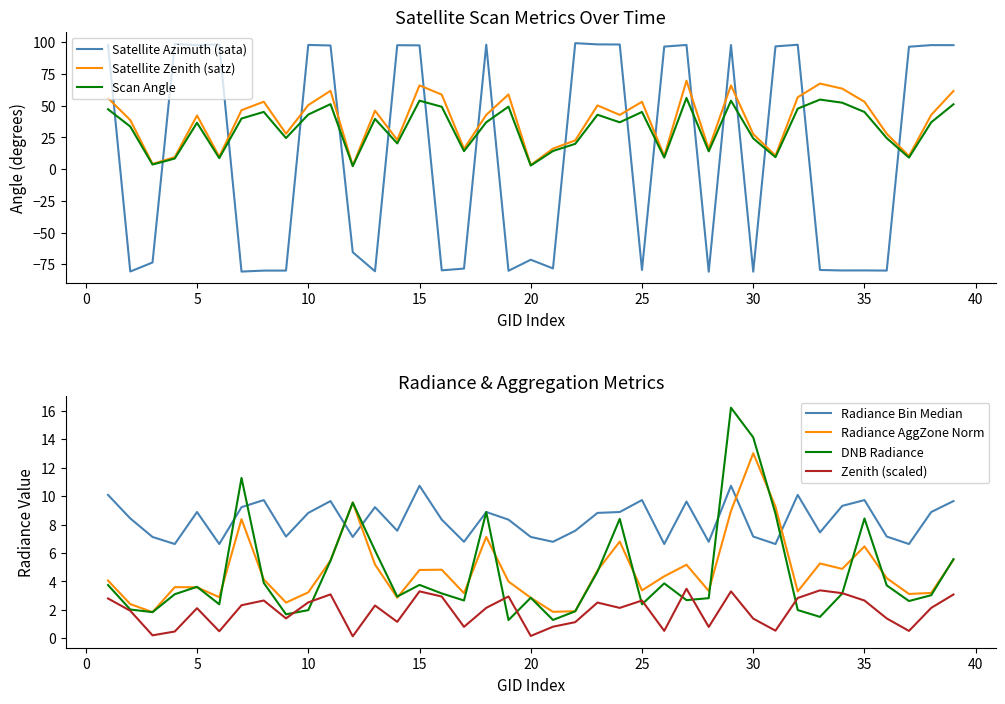

Is it true that Scan Angle equals 16.0 at 15?

False